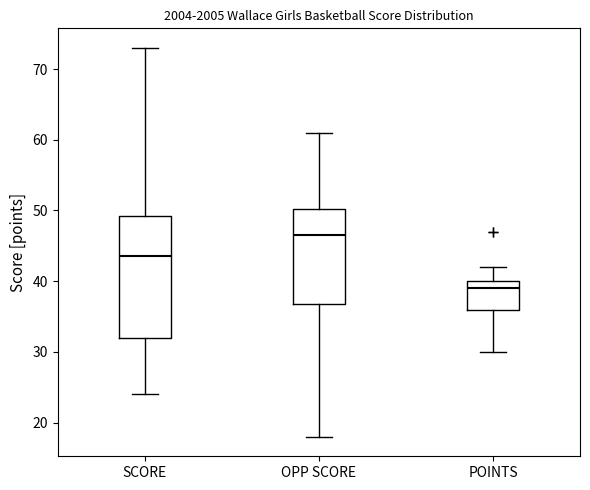

Reading left to right, transcribe this box plot: for each box, give where its median line is, the range the box spans, and where its two whiskers end, as read against the y-axis. The values are not printed on the chart, so give them approximately, as read against the axis.

SCORE: median 44, box 32 to 49, whiskers 24 to 73
OPP SCORE: median 47, box 37 to 50, whiskers 18 to 61
POINTS: median 39, box 36 to 40, whiskers 30 to 42